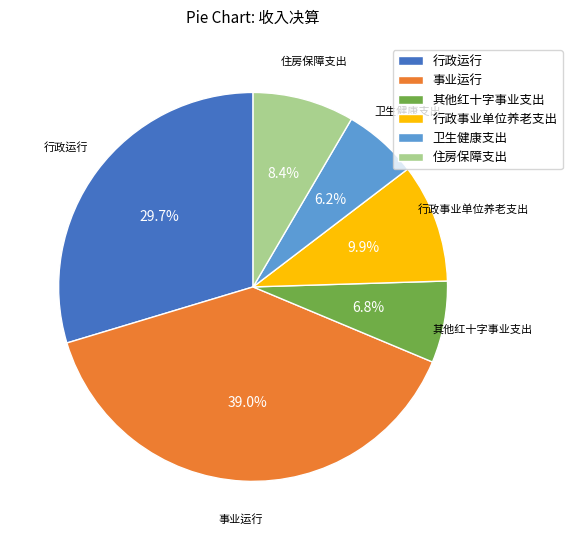

Does 其他红十字事业支出 represent more than half of the total?

No